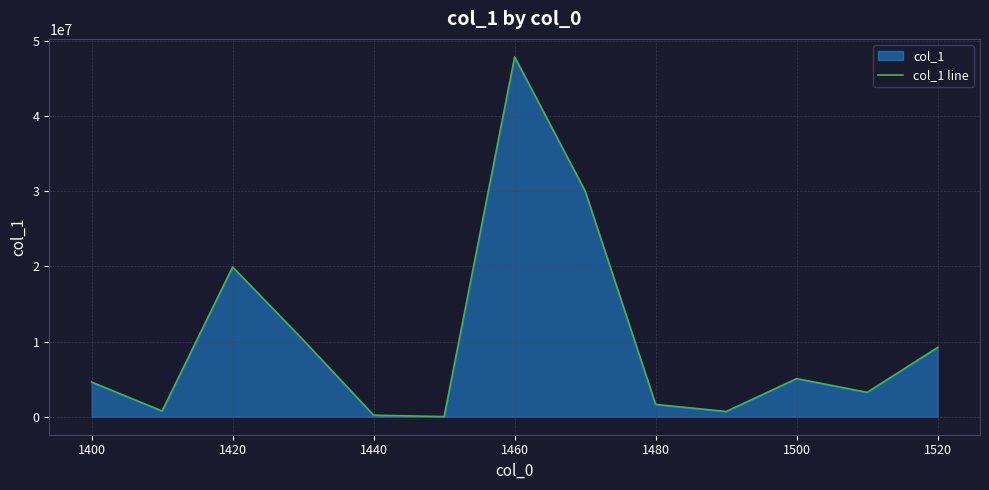

What is the sum of all values?

133448247